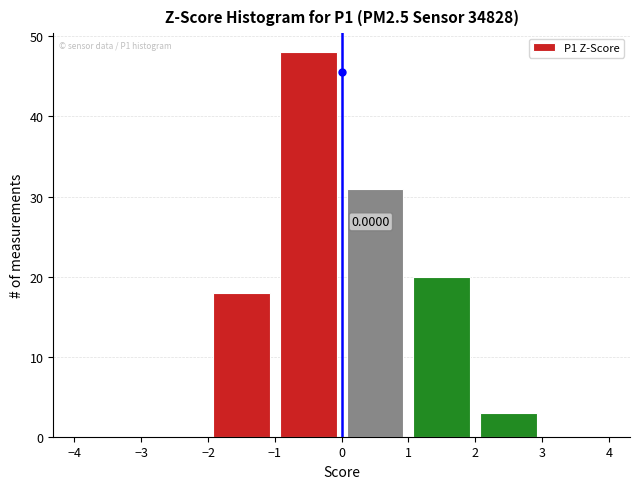

Over which range of the x-axis is the bar tallest?

-1 to 0